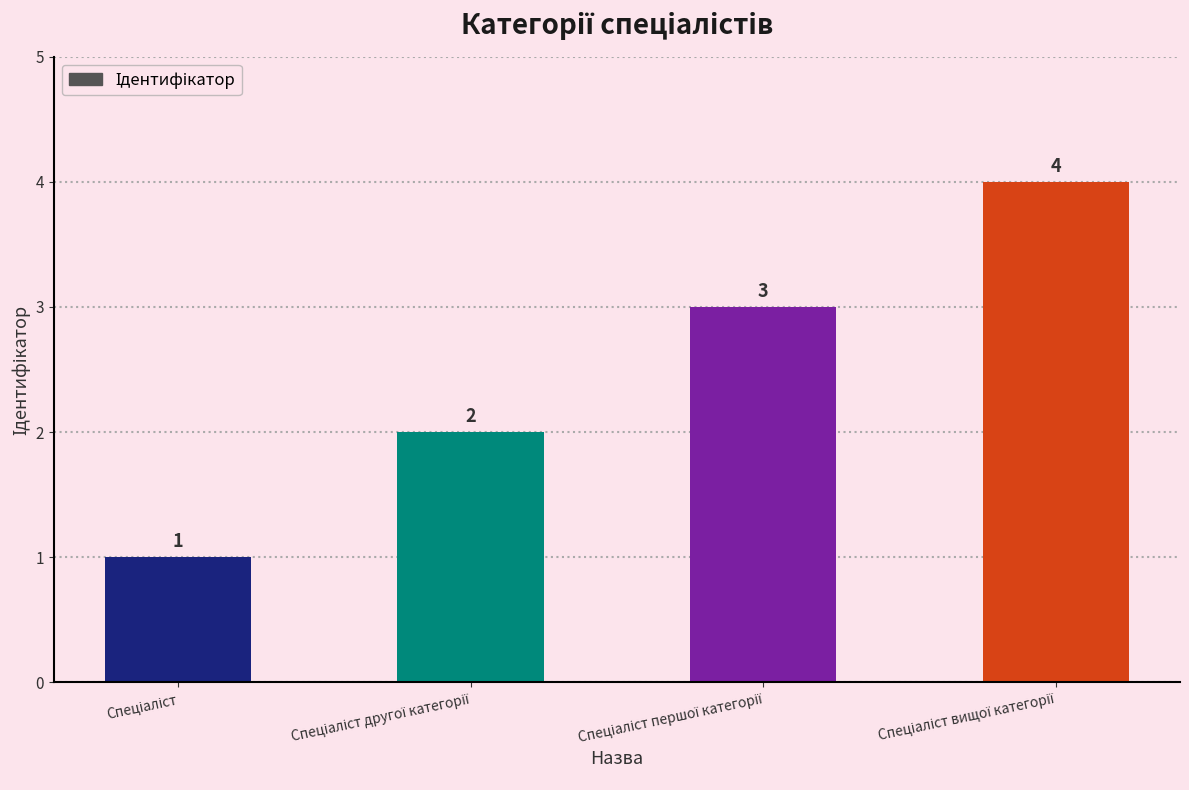

What is the greatest value displayed?

4